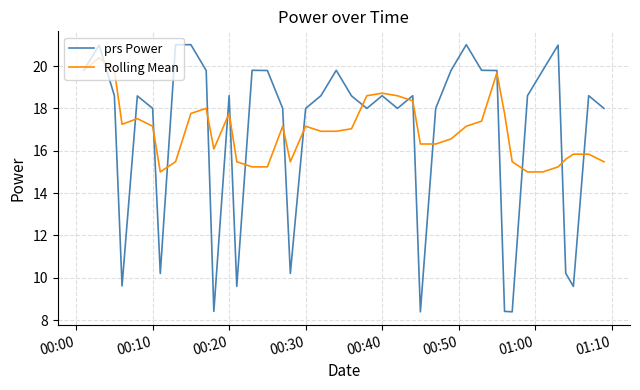

What are all the series names shown in the legend?

prs Power, Rolling Mean